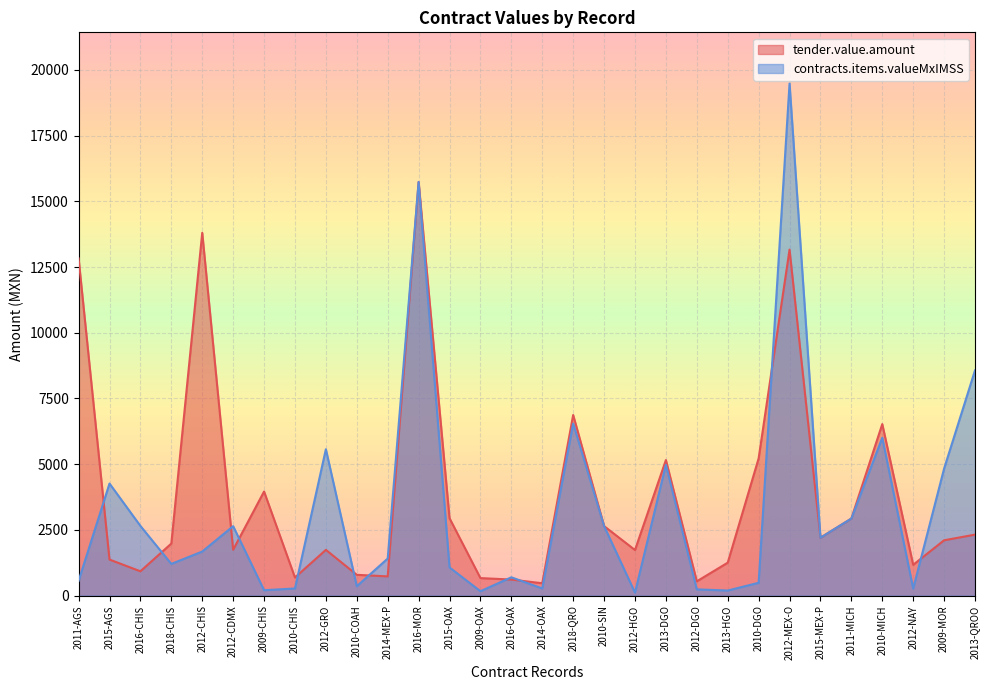

How many lines are shown in the chart?

2